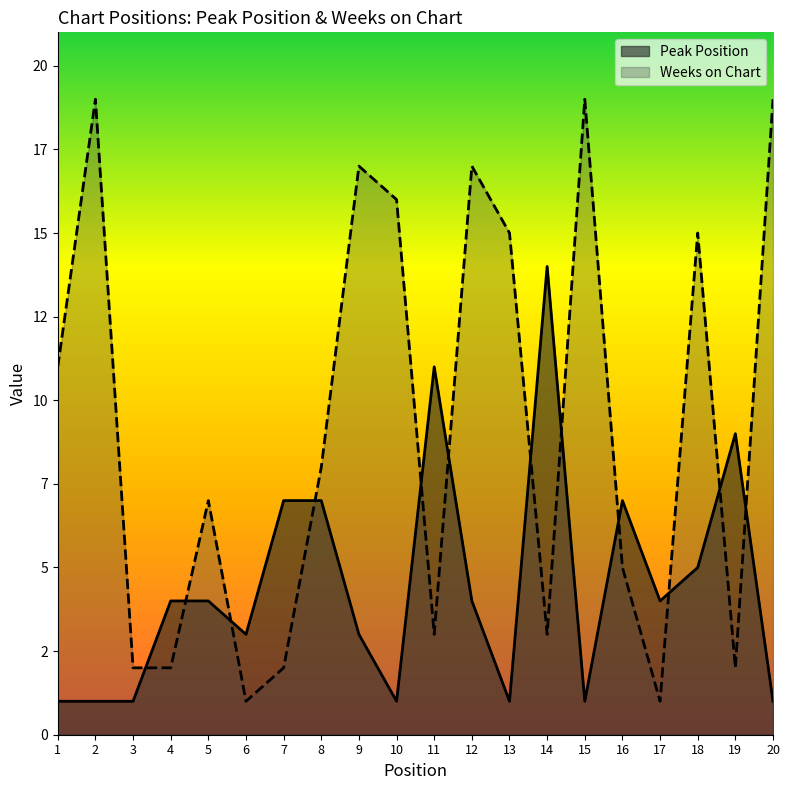

How many values in the Weeks on Chart series are below 8?

10